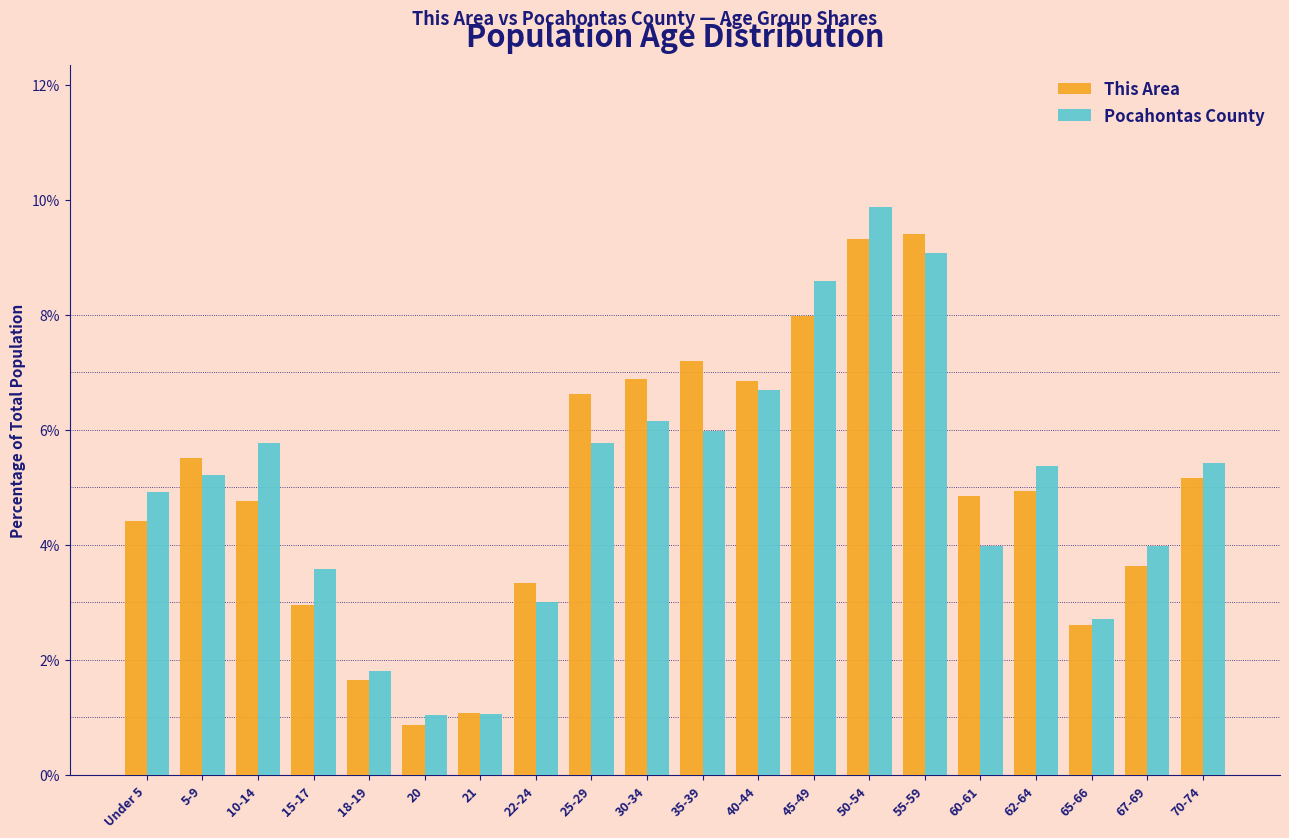

What is the difference between the second highest and second lowest values in the Pocahontas County series?

8.0